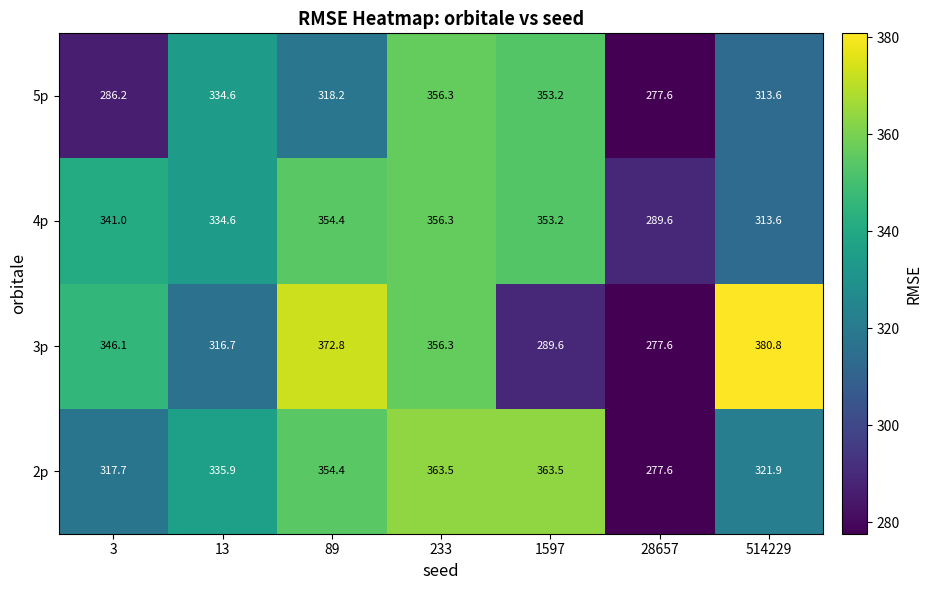

What is the total value across all series at 1597?

1359.5